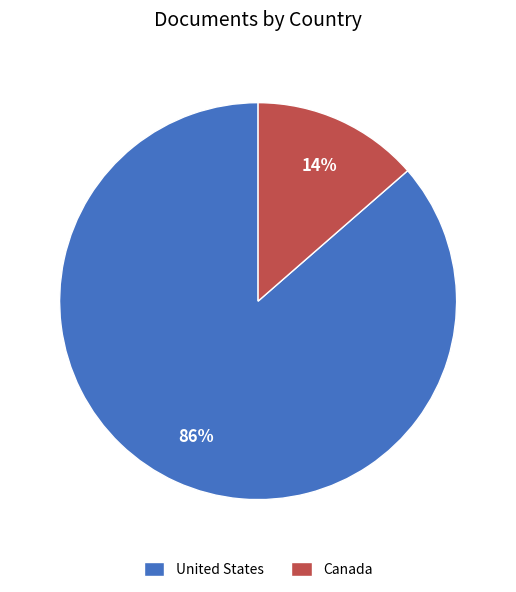

Which slice is the smallest?

Canada